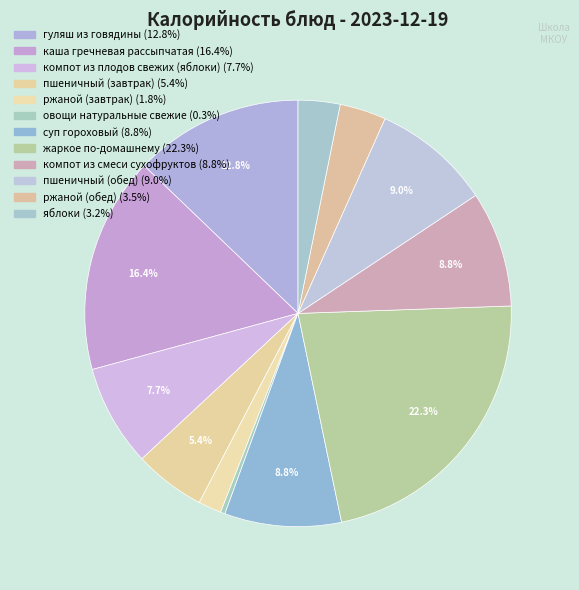

Is there any slice that represents more than half of the pie?

No